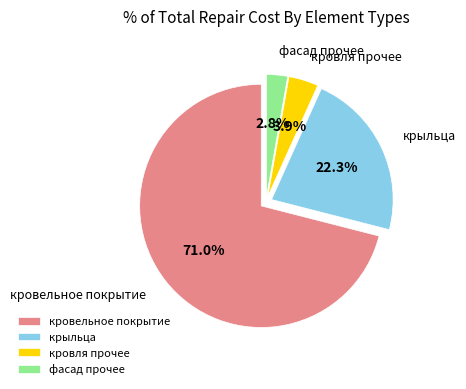

What is the majority slice?

кровельное покрытие